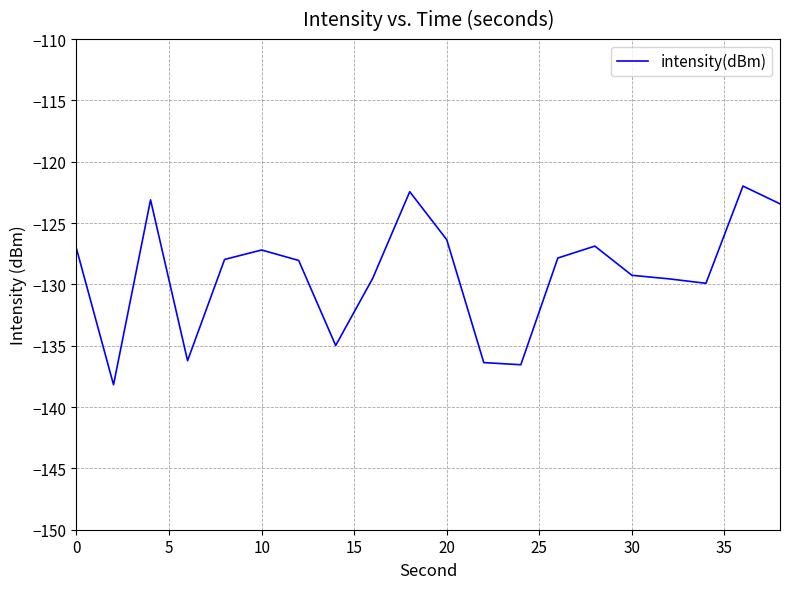

What is the difference between the maximum and minimum values?

16.2